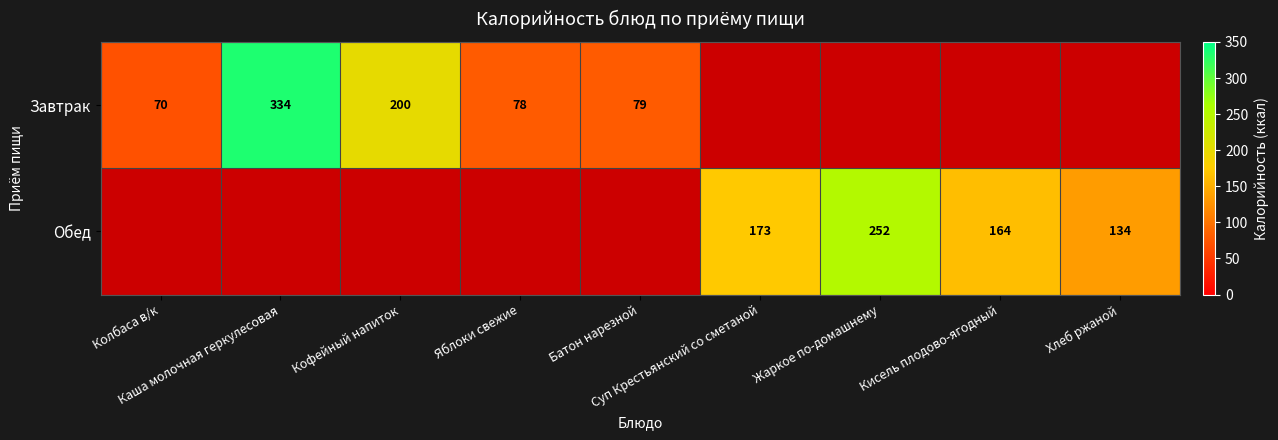

What is the difference between the second highest and second lowest values in the Обед series?

9.0